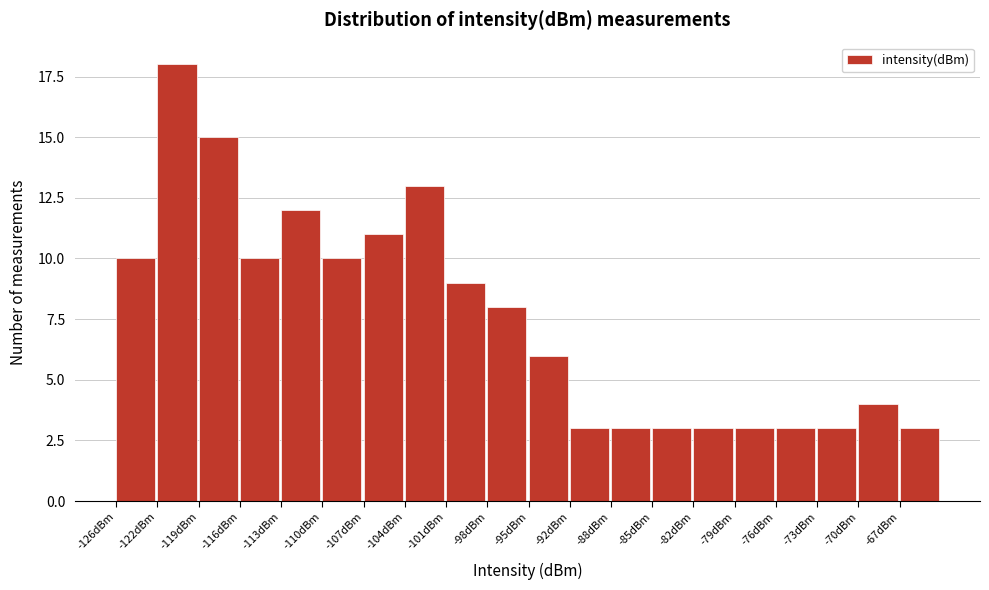

Reading left to right, extract all data points from this chart.

10	18	15	10	12	10	11	13	9	8	6	3	3	3	3	3	3	3	4	3